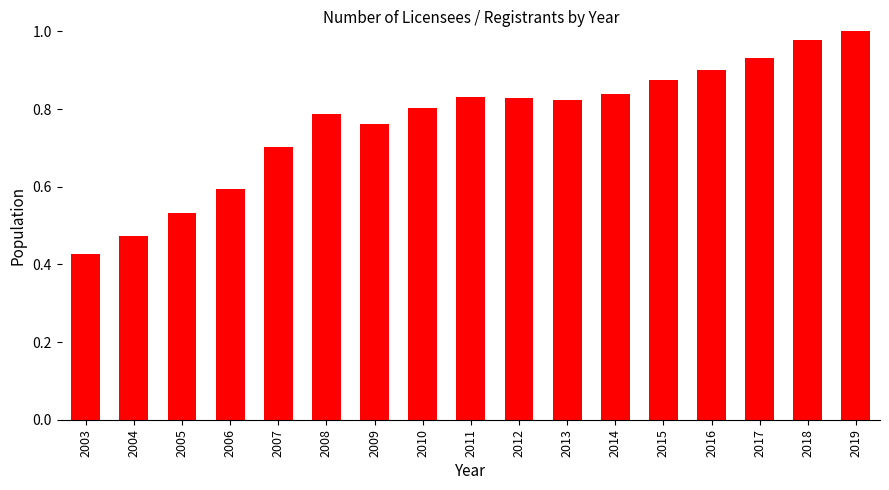

Which label corresponds to the smallest value in the chart?

2003